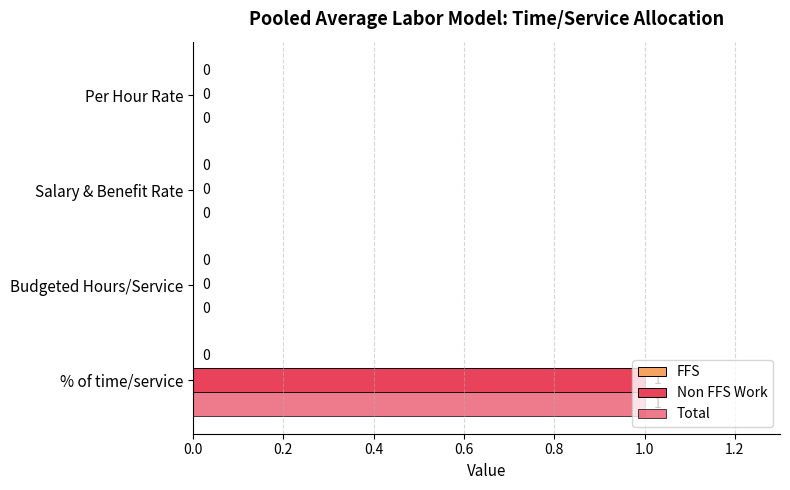

What is the highest value of the Total series?

1.0